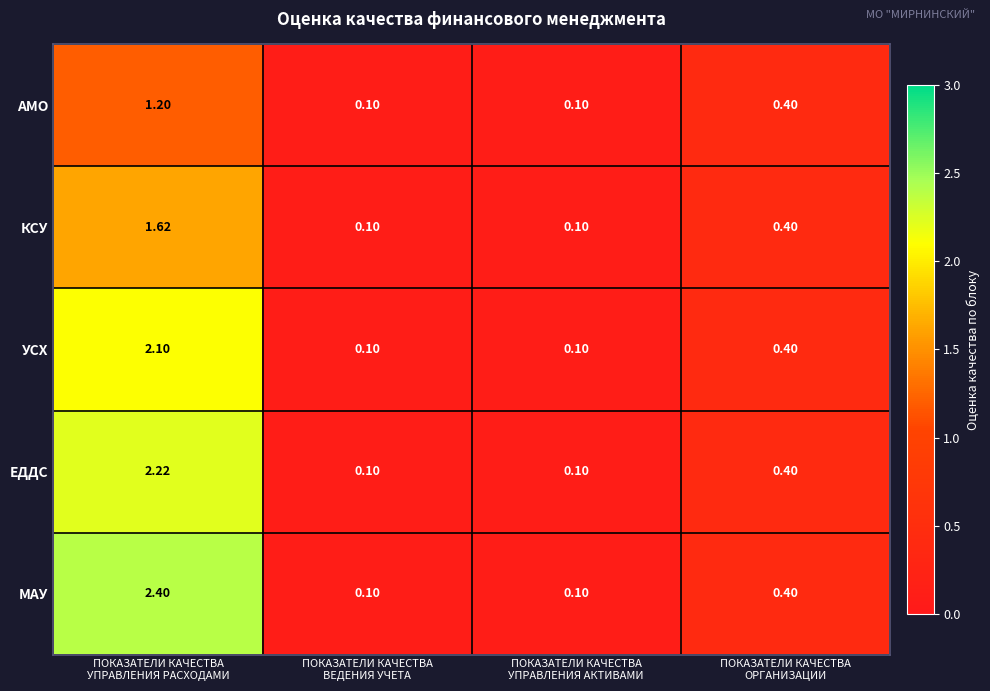

Which series has the largest total across all categories?

МАУ